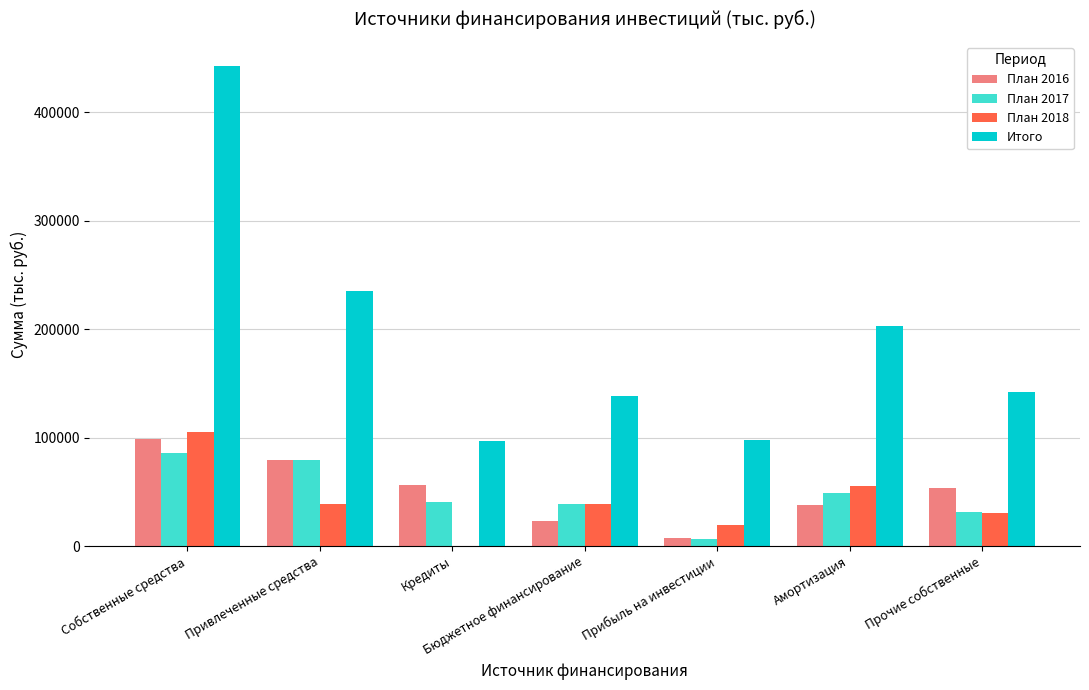

At which category is the sum across all series the highest?

Собственные средства